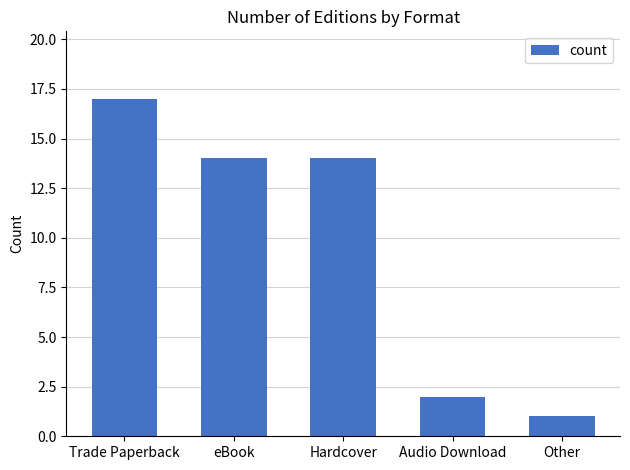

What is the sum of all values?

48